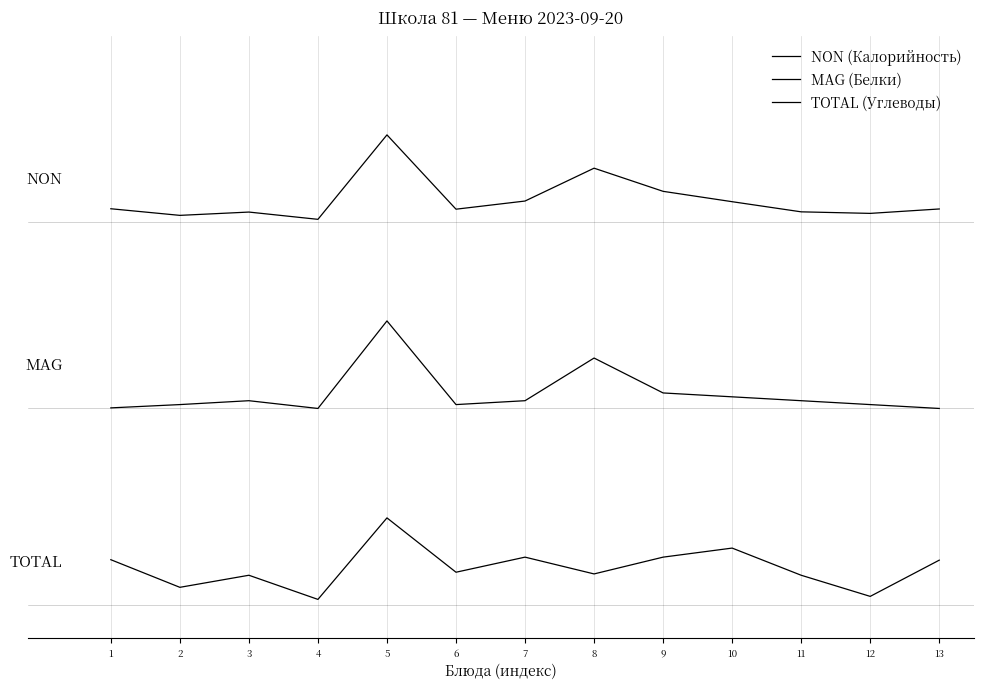

What is the maximum value shown in the chart?

430.0